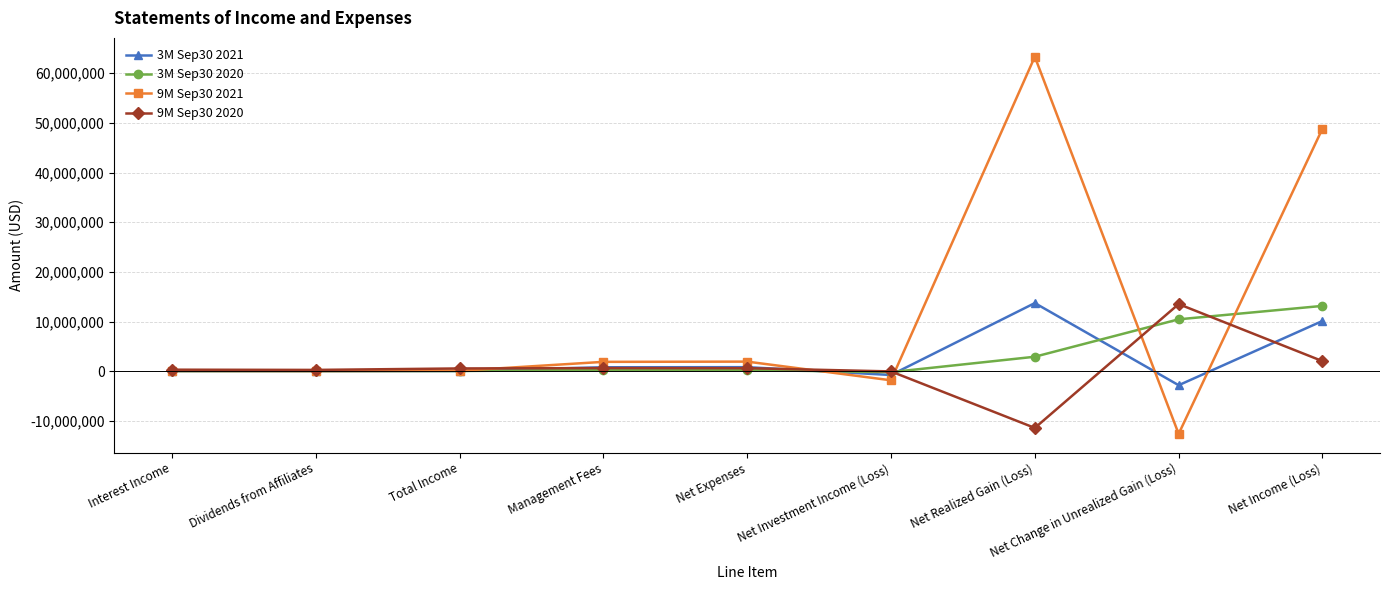

What position from the left is Interest Income?

1